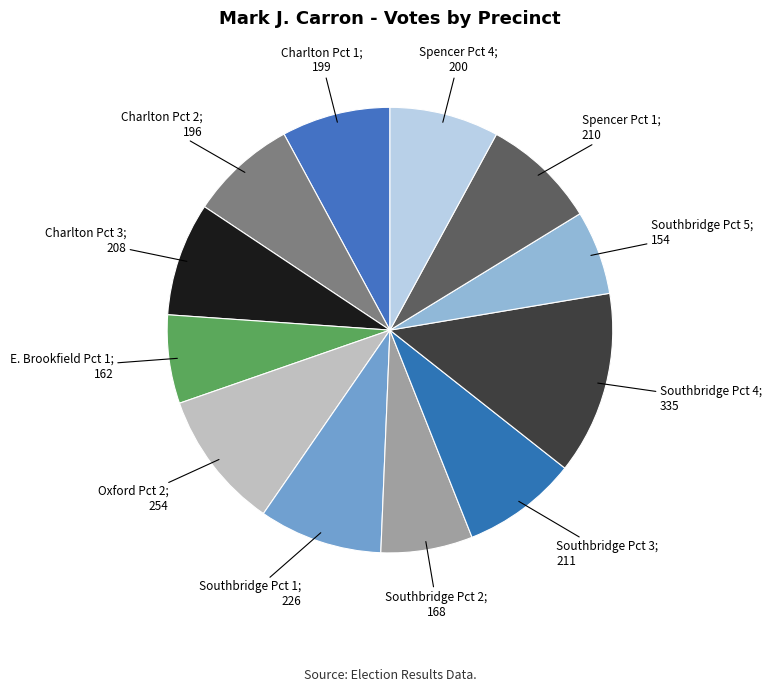

How many slices are in this pie chart?

12